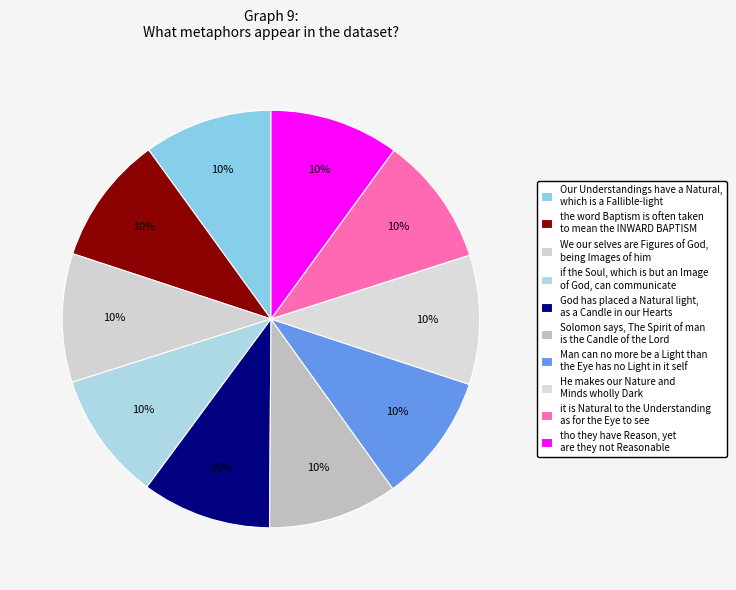

Is there any slice that represents more than half of the pie?

No